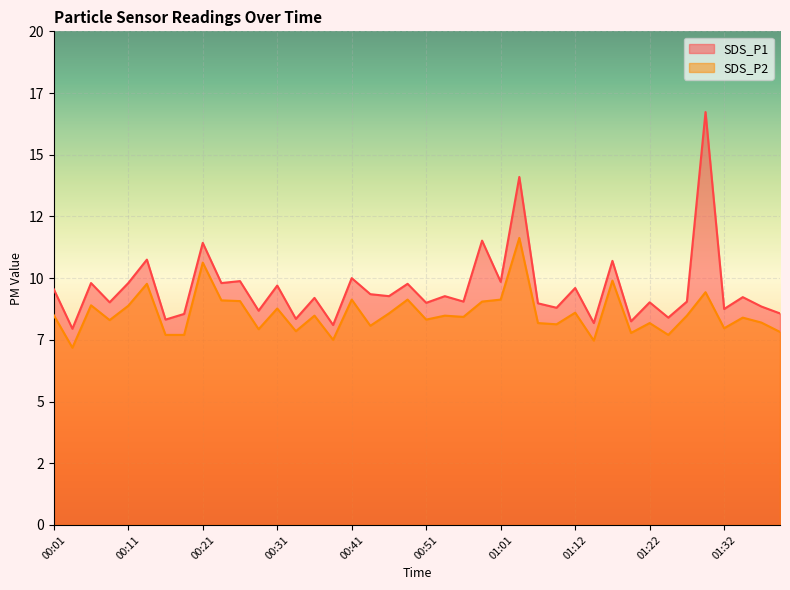

Which series has the largest total across all categories?

SDS_P1